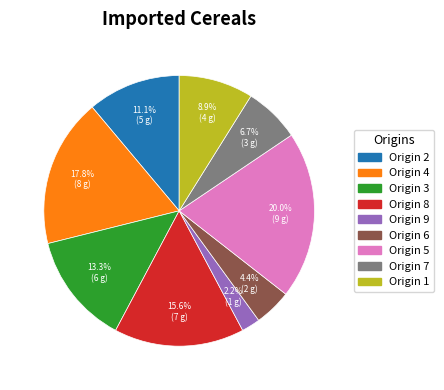

Does Origin 8 account for over 50% of the chart?

No